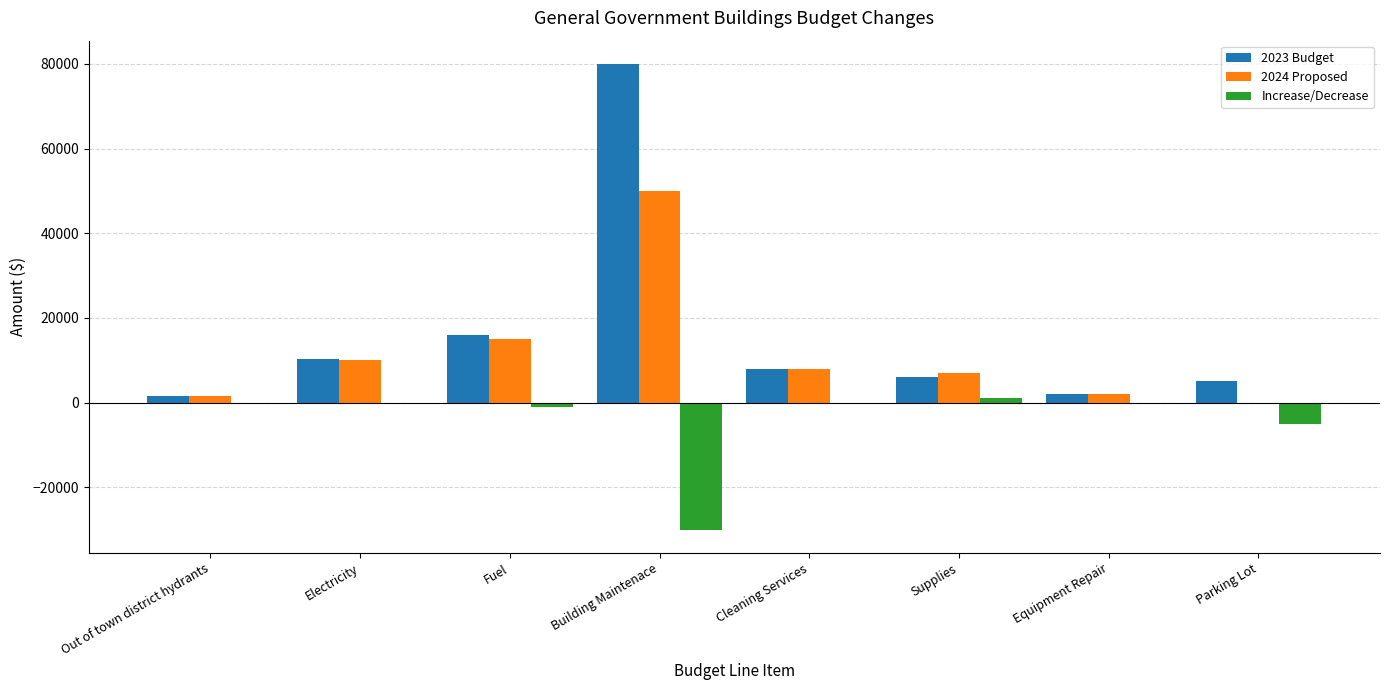

Is the value of Increase/Decrease at Out of town district hydrants greater than the value of 2023 Budget at Supplies?

No